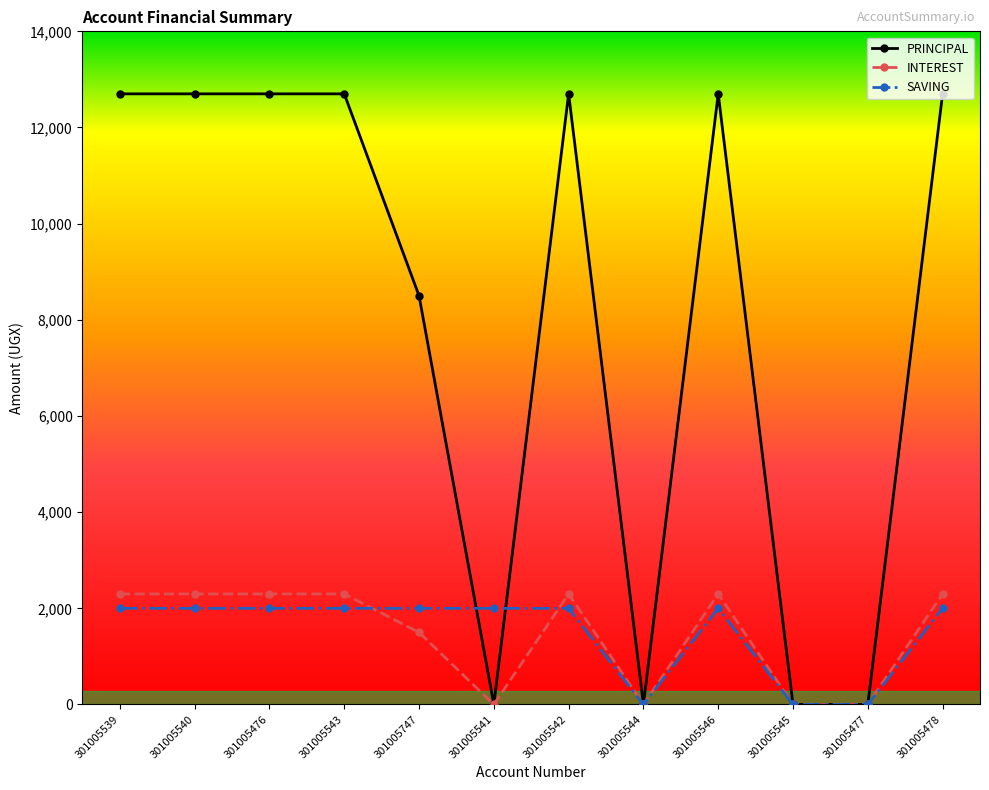

What is the highest value of the SAVING series?

2000